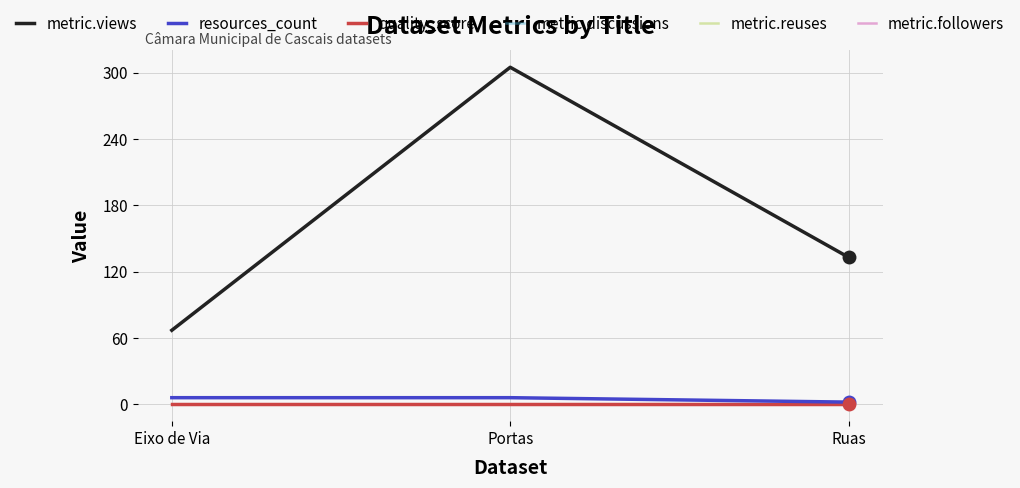

Is the value of resources_count at Eixo de Via greater than the value of metric.reuses at Ruas?

Yes